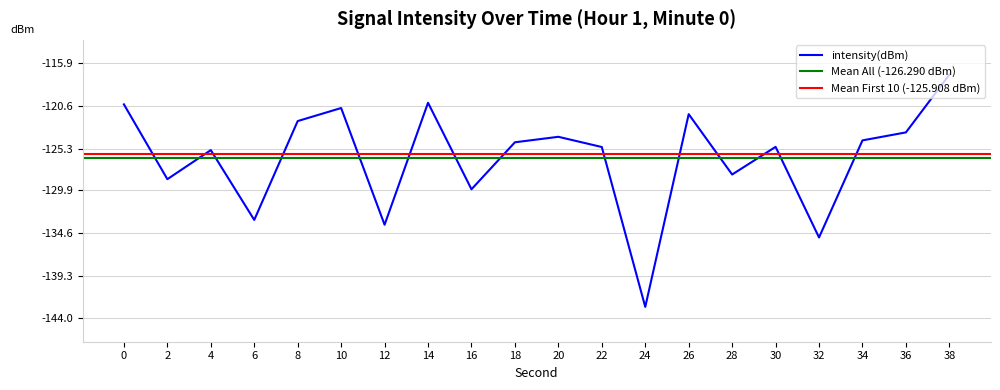

Which category has the highest value across all series?

38